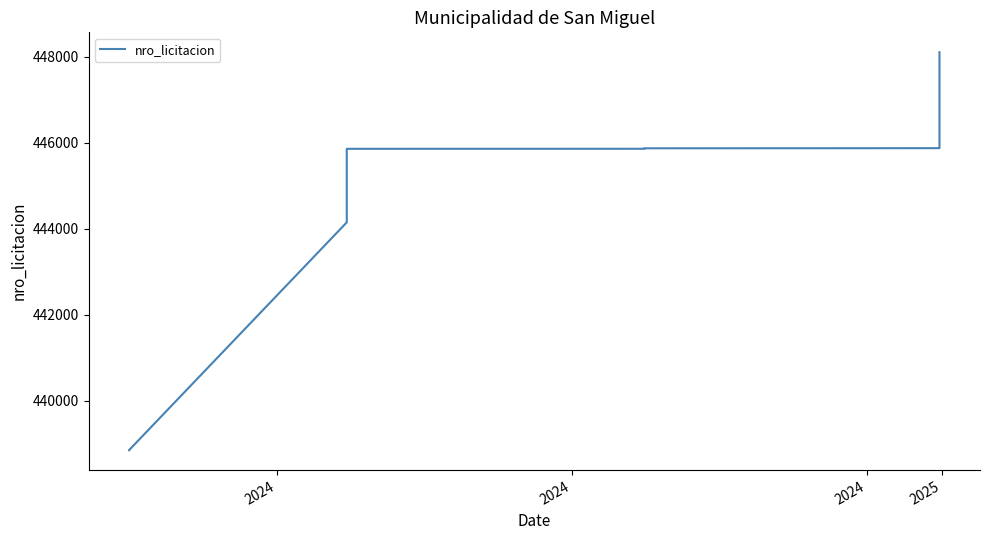

True or false: there are more than 0 points higher than both neighbors.

False